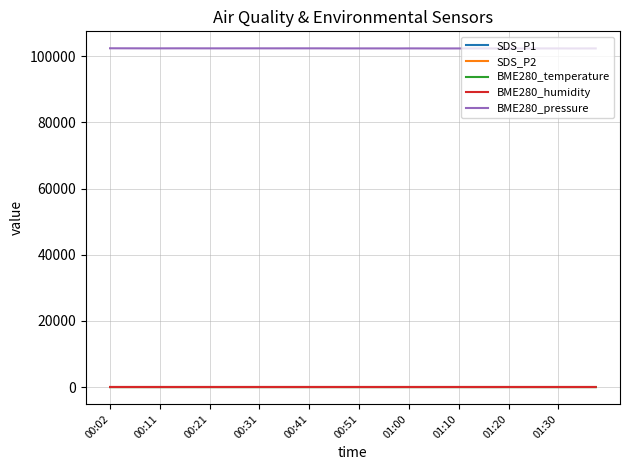

Which series has the largest total across all categories?

BME280_pressure